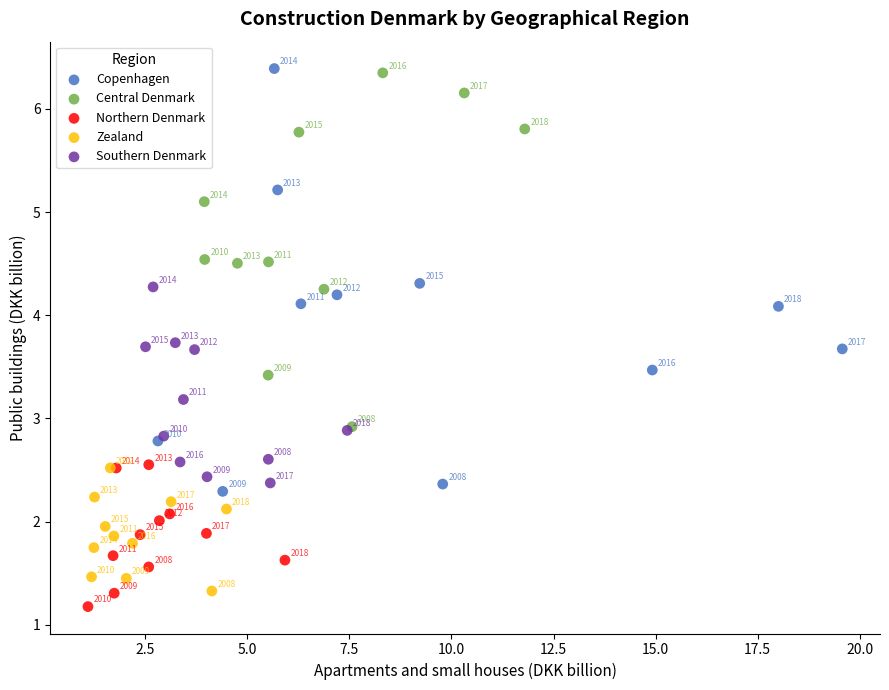

Which series contains the highest Y value?

Copenhagen